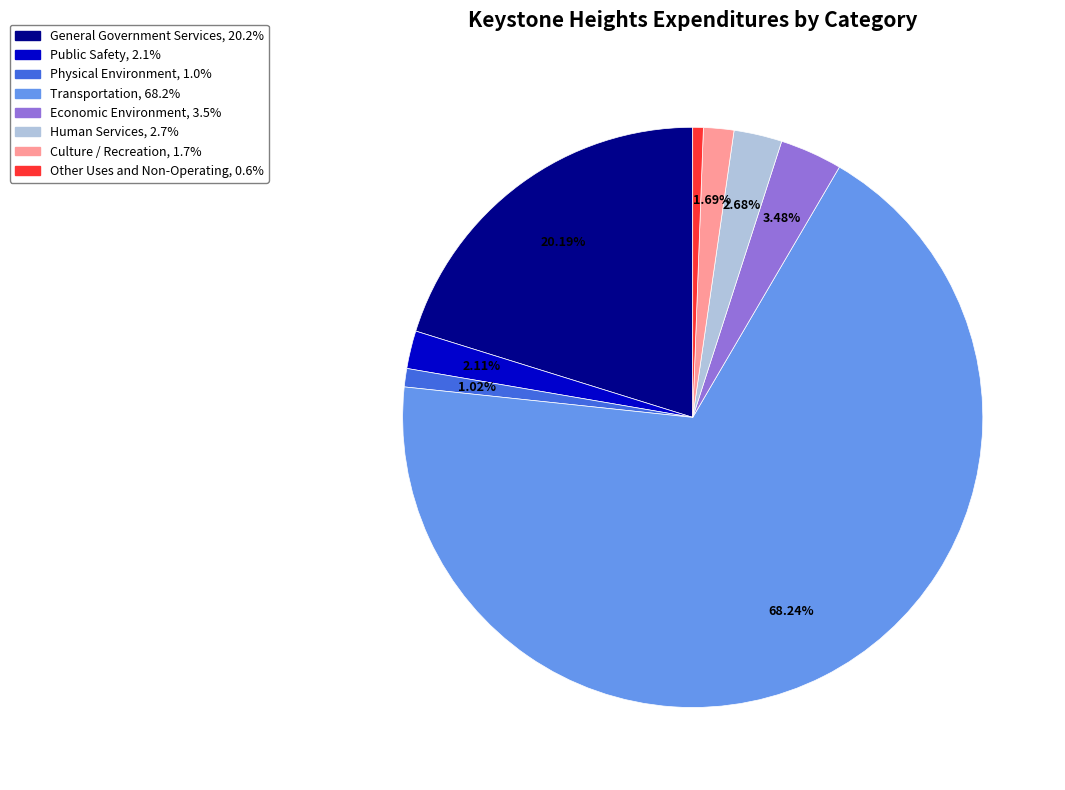

To the nearest percent, what is the combined percentage of Public Safety and Physical Environment?

3%